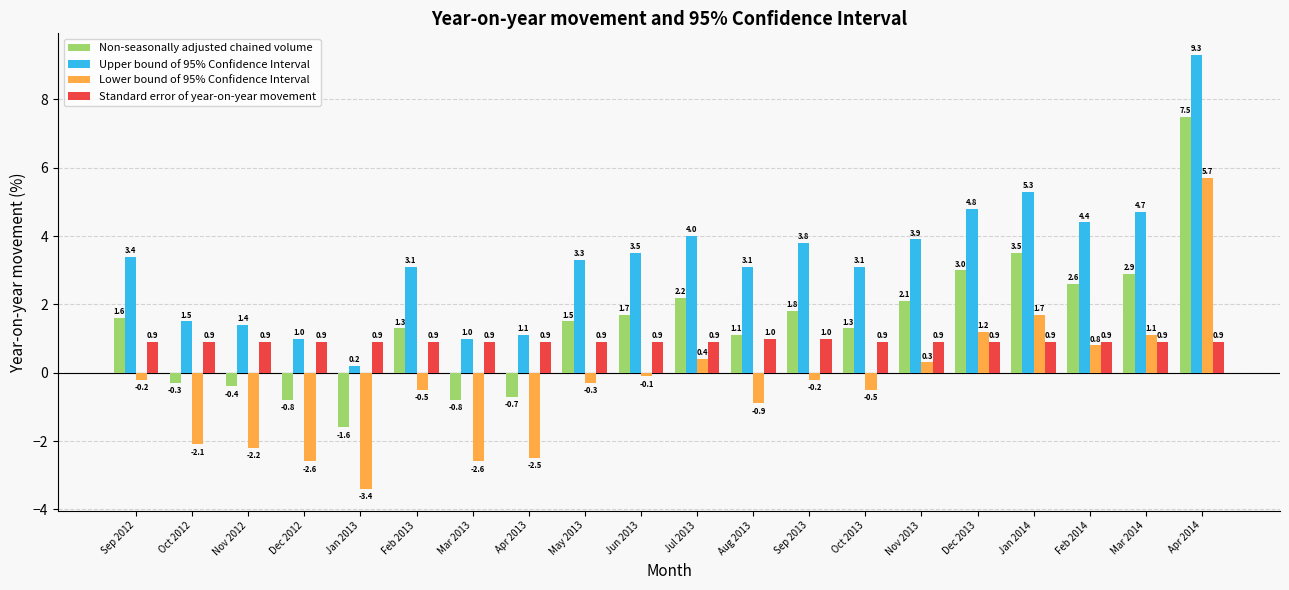

What is the difference between the maximum and minimum values in the Non-seasonally adjusted chained volume series?

9.1